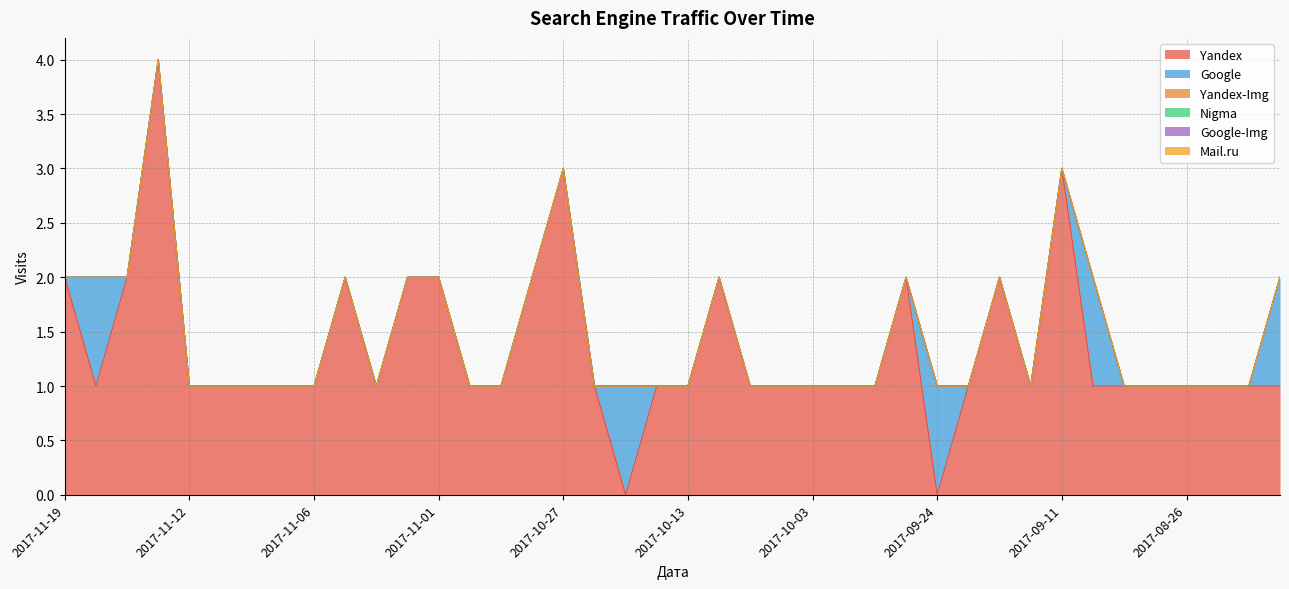

How many lines are shown in the chart?

6